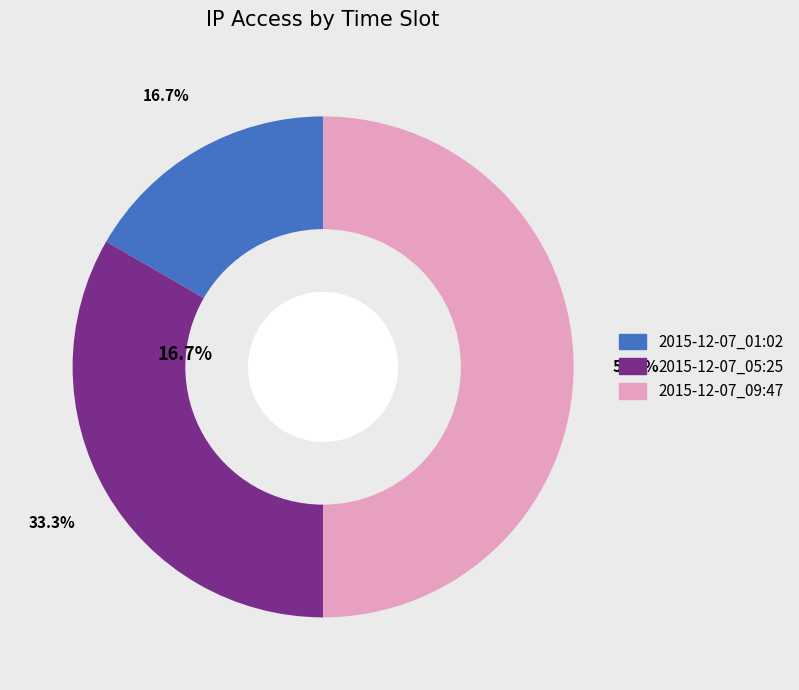

Combined, what portion of the pie is 2015-12-07_01:02 and 2015-12-07_05:25?

50.0%